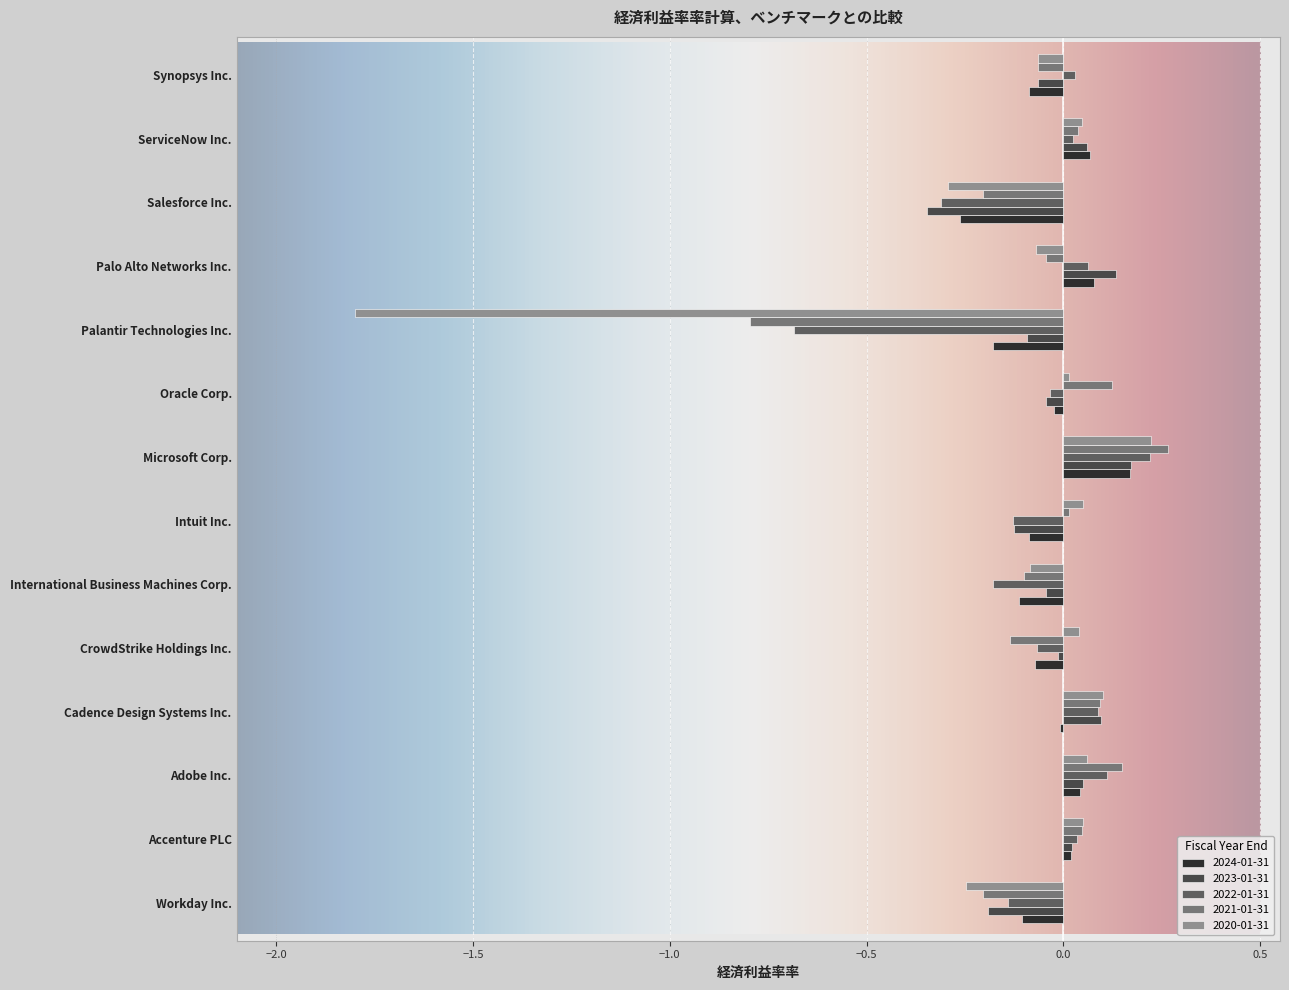

What is the difference between the maximum and minimum values in the 2024-01-31 series?

0.4